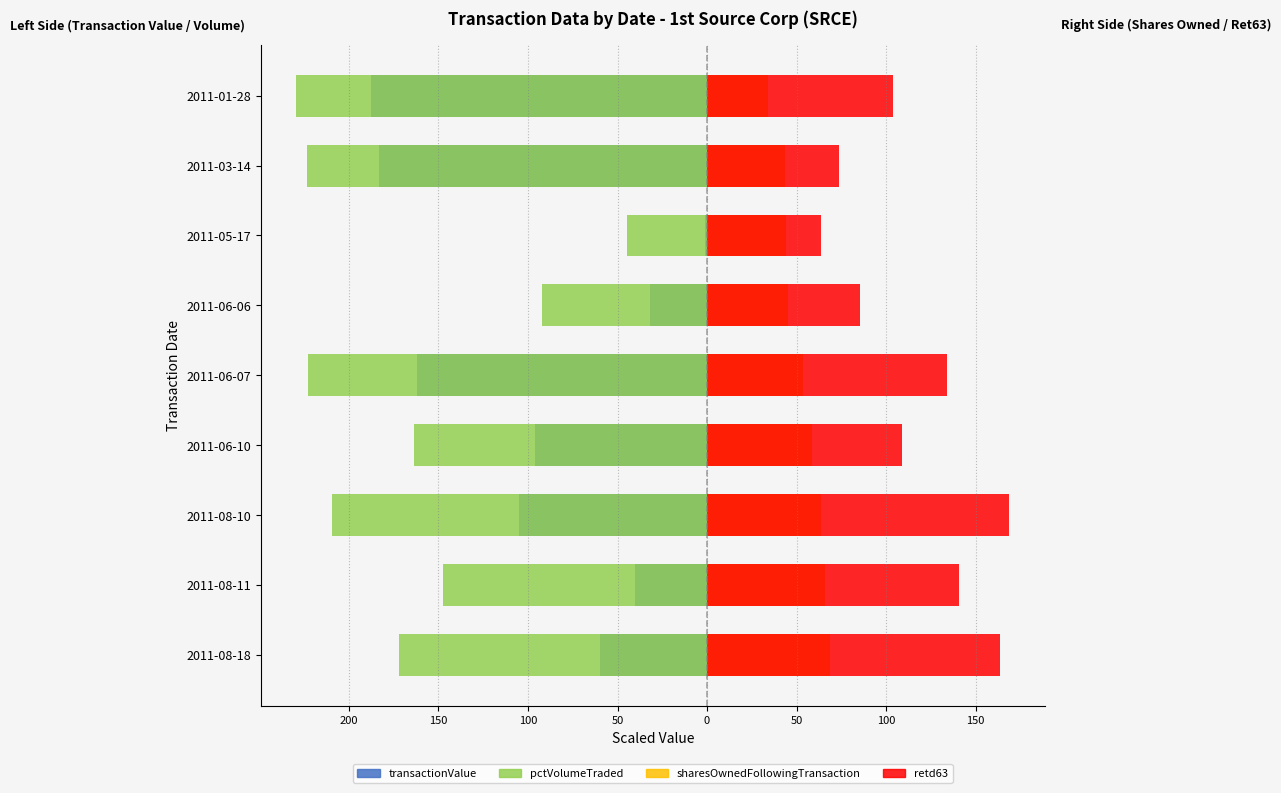

Which series has the largest range (max minus min)?

transactionValue